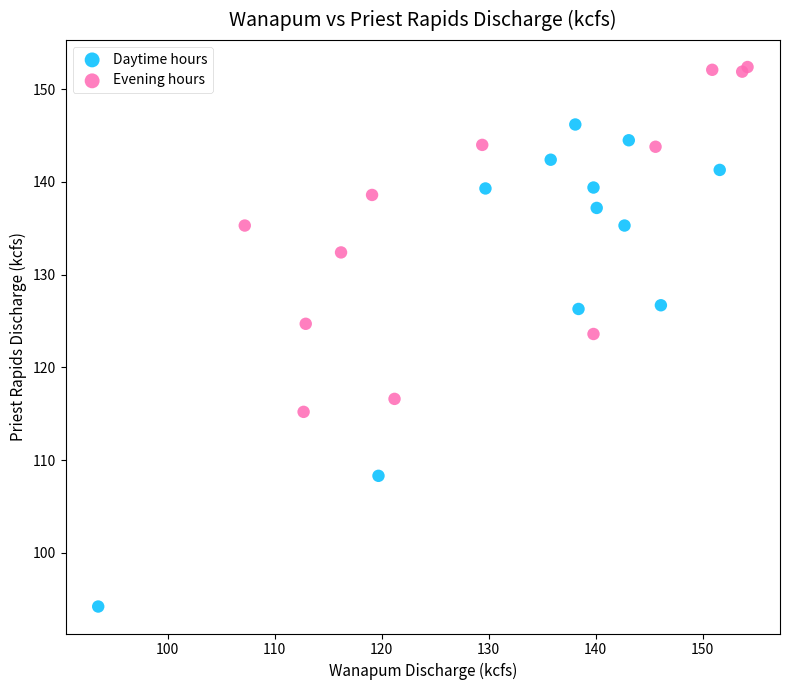

Which series reaches the minimum Y coordinate?

Daytime hours